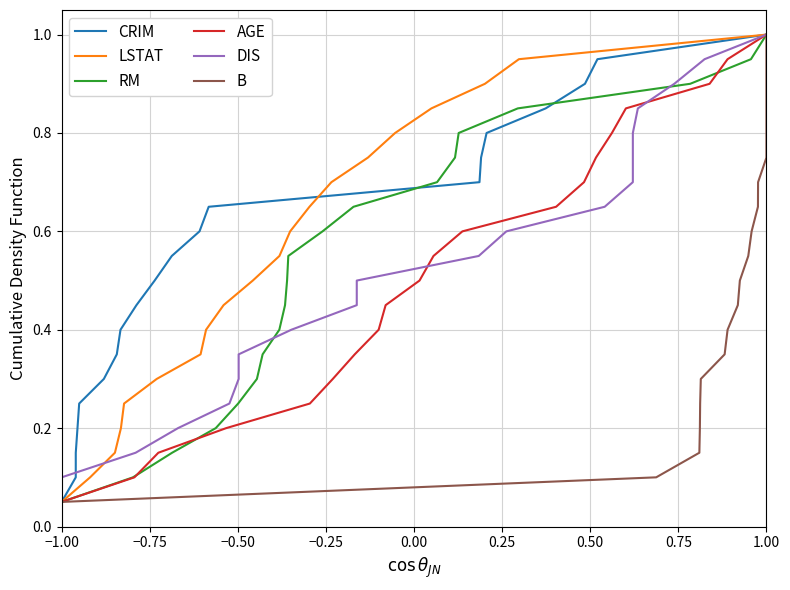

True or false: AGE and RM intersect in this chart.

False